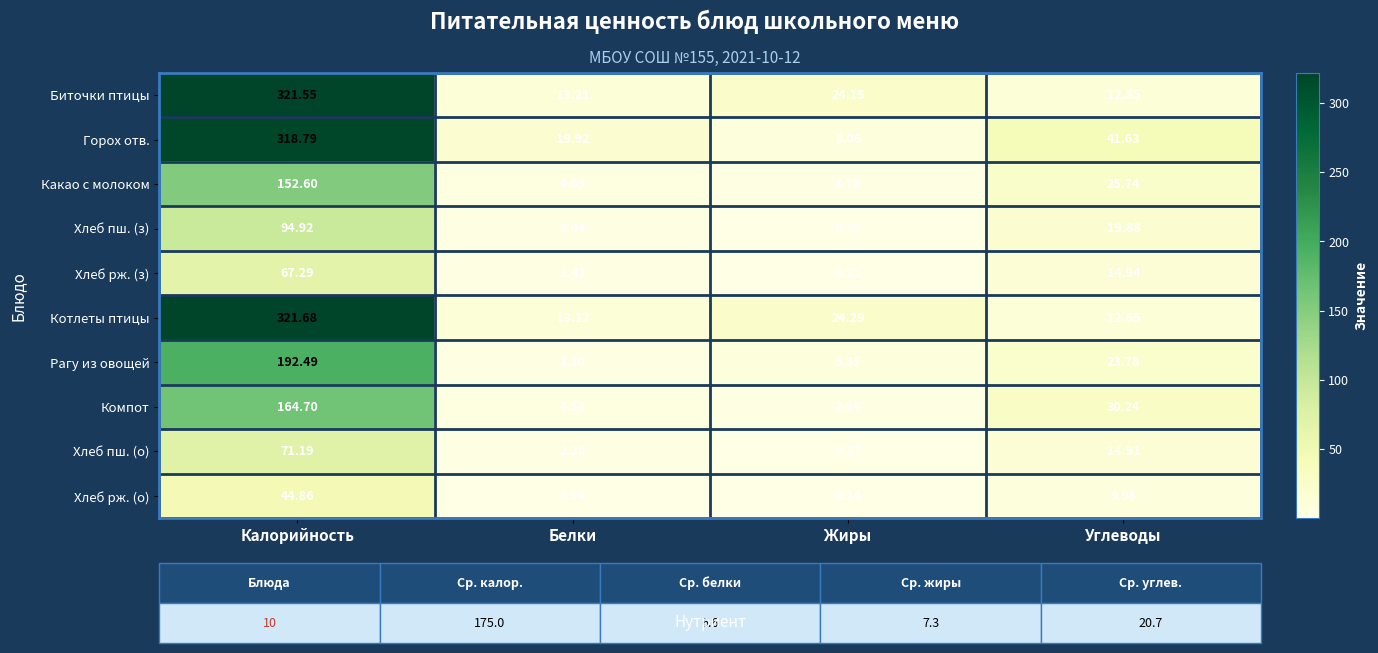

Which category has the highest value across all series?

Калорийность